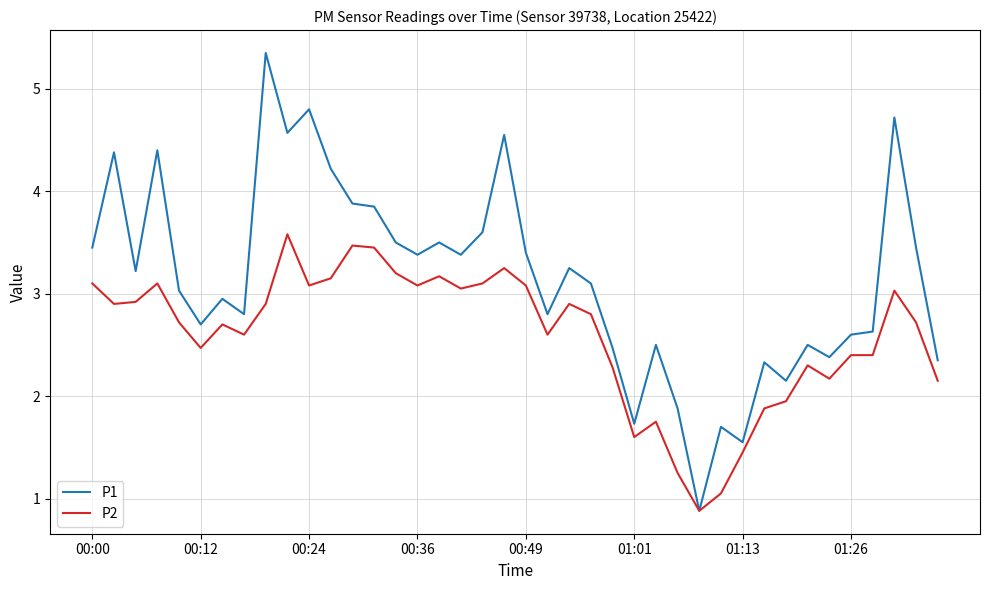

Which series has the largest total across all categories?

P1